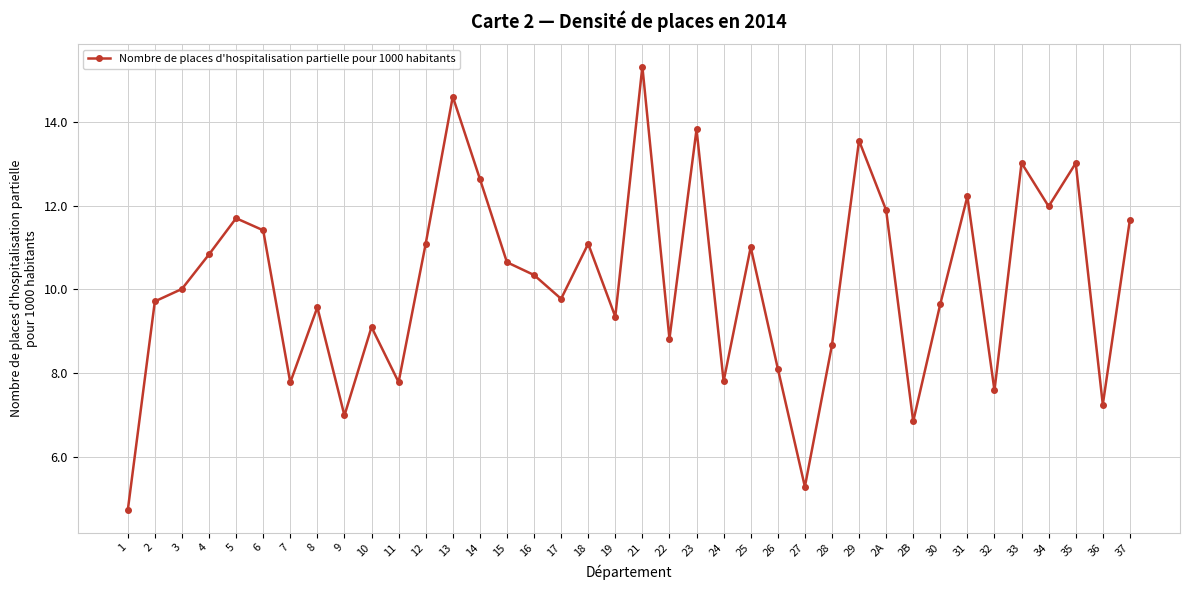

What value does the data have at 29?

13.5